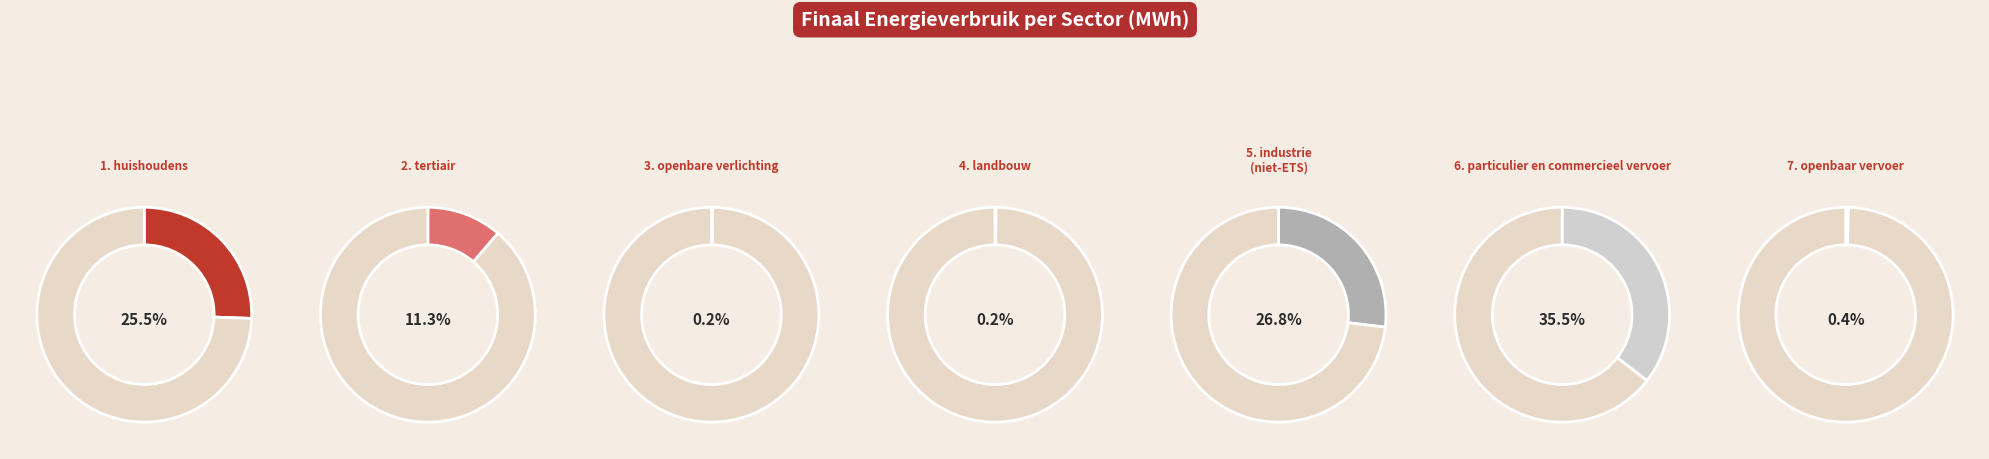

Does any single category account for the majority?

No